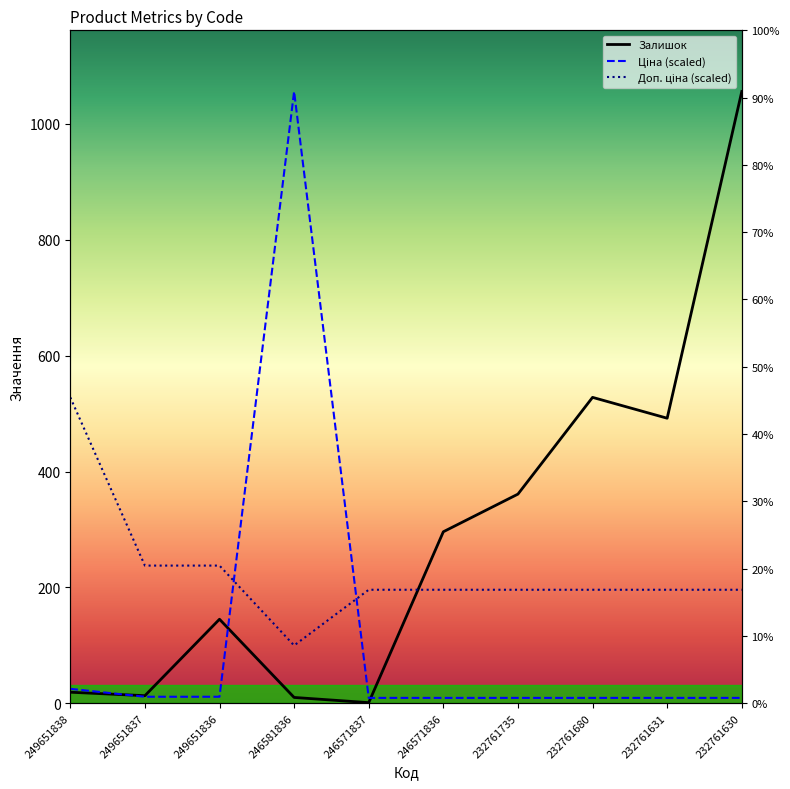

Which has a higher value, 232761735 or 246571836?

232761735